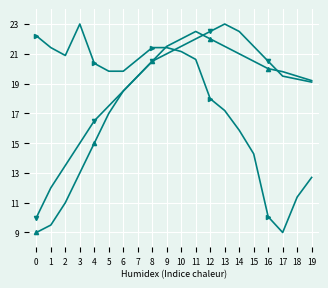

What is the total value across all series at 15?

56.3